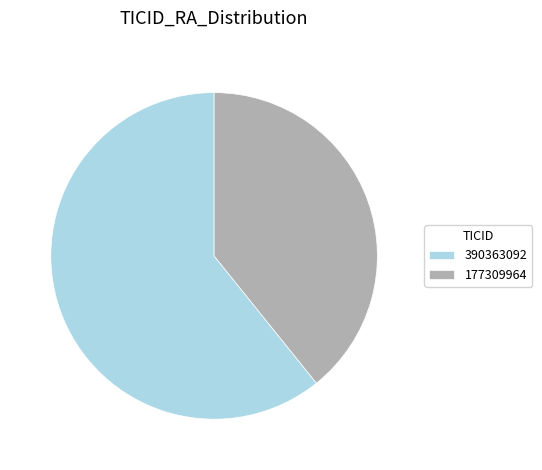

Do 390363092 and 177309964 together represent more than half of the pie?

Yes